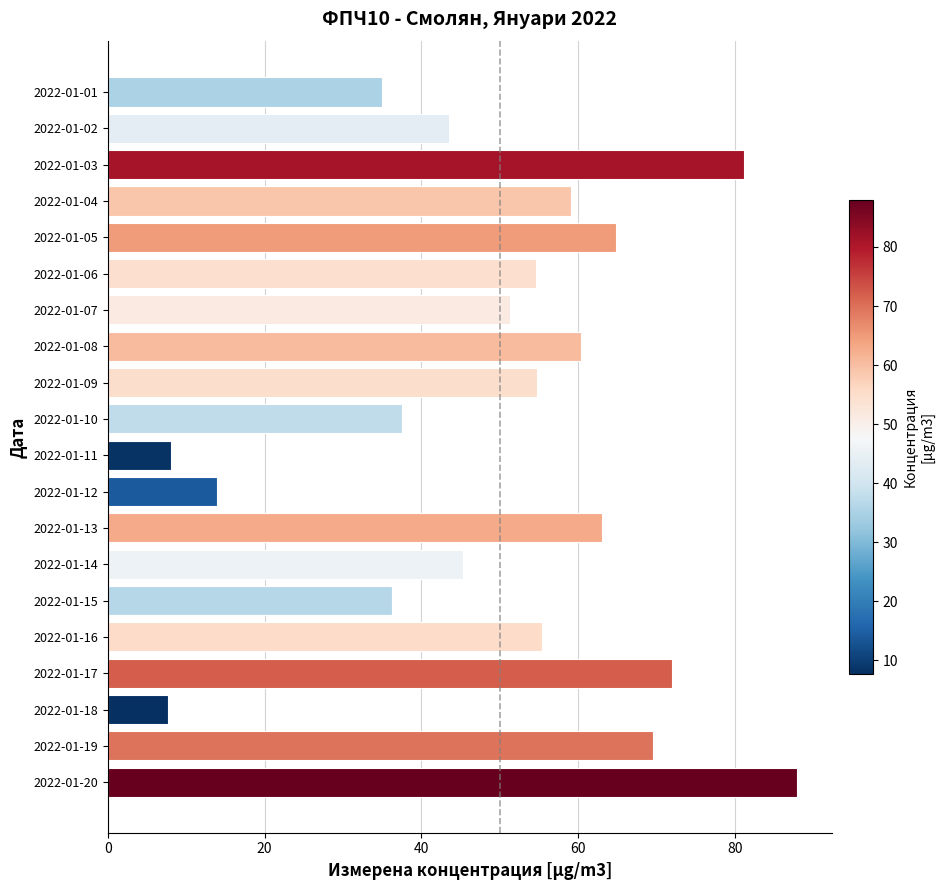

Is it true that the value at 2022-01-20 is 120.6?

False